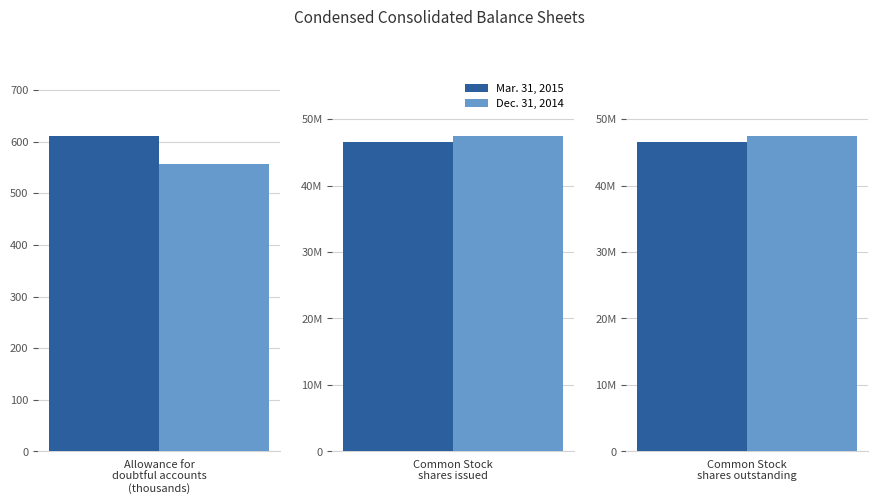

Which category has the lowest value in the Mar. 31, 2015 series?

Allowance for doubtful accounts (thousands)